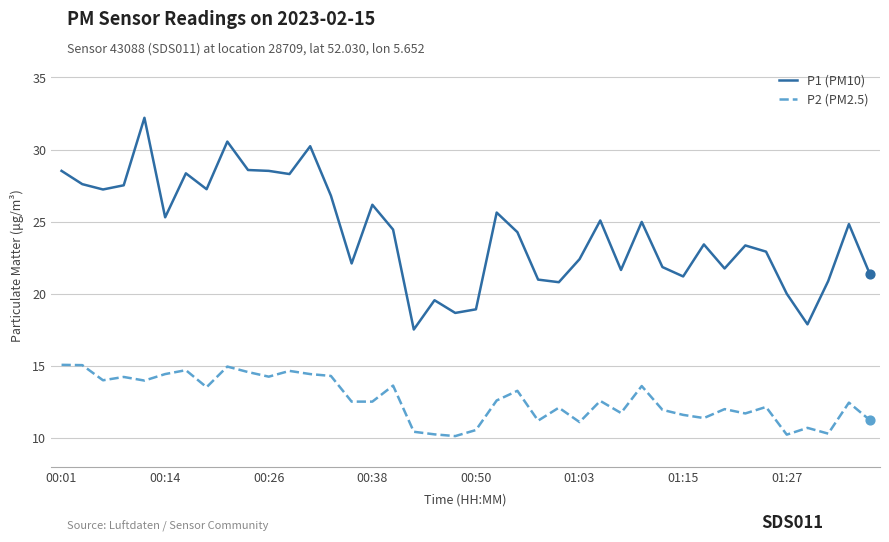

Which series has the largest range (max minus min)?

P1 (PM10)